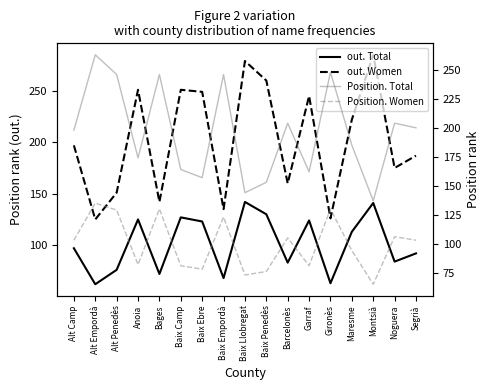

How many times do Position. Total and out. Women cross each other?

10